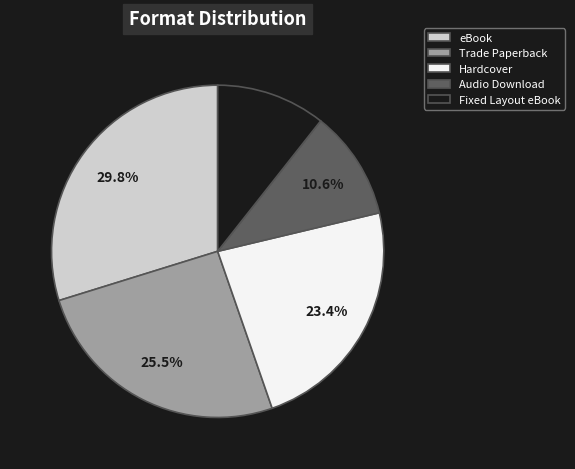

To the nearest percent, what is the difference between the largest and smallest slice percentages?

19%